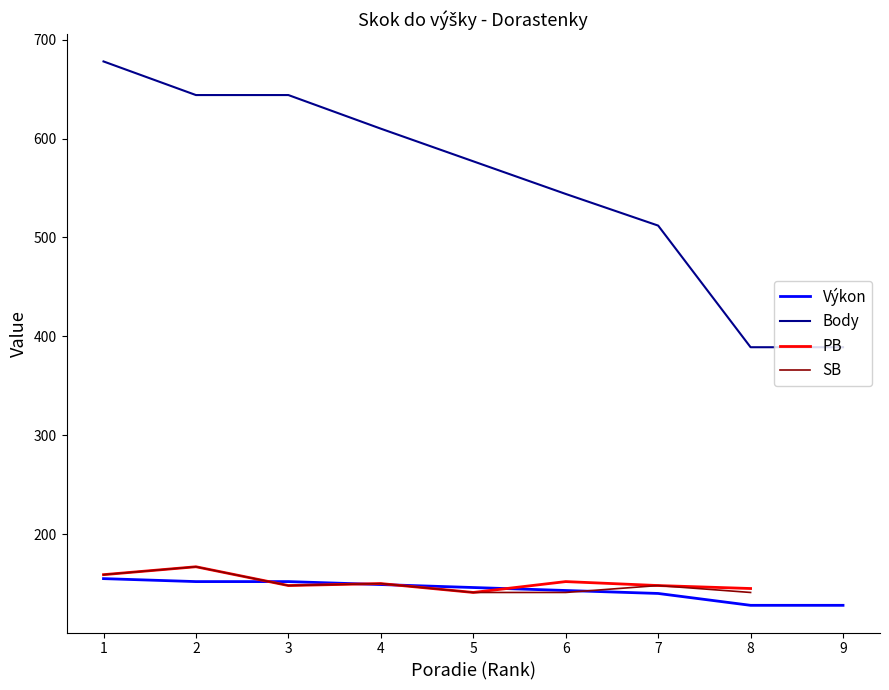

What is the average value of the Body series?

554